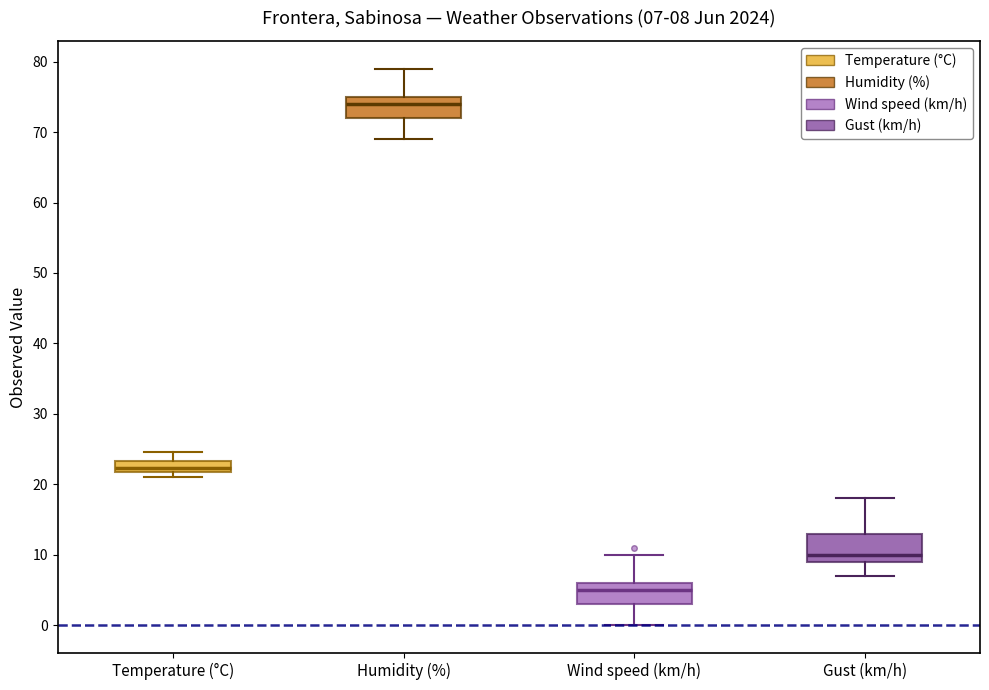

Comparing the boxes themselves (not the whiskers), which one is the tallest?

Gust (km/h)